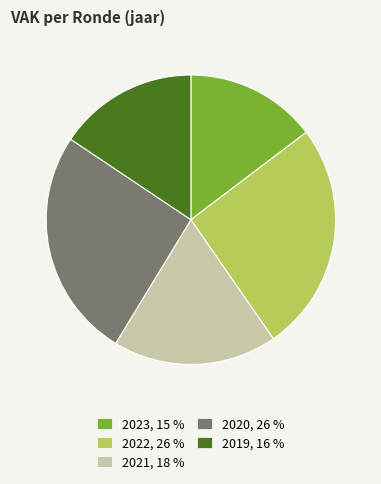

Does any single category account for the majority?

No